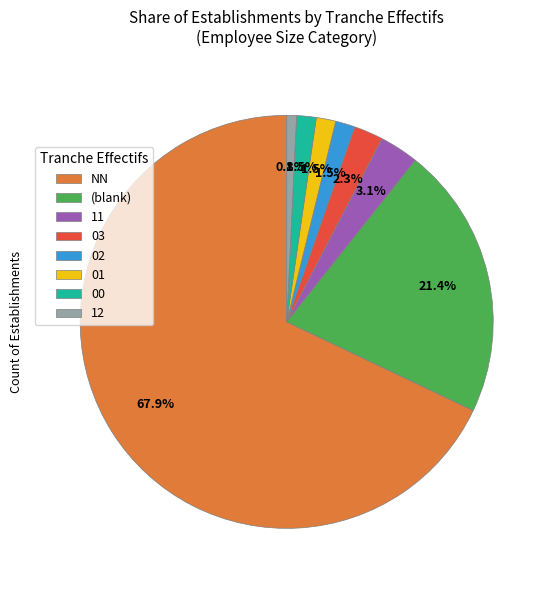

To the nearest percent, what percentage of the pie is 03?

2%